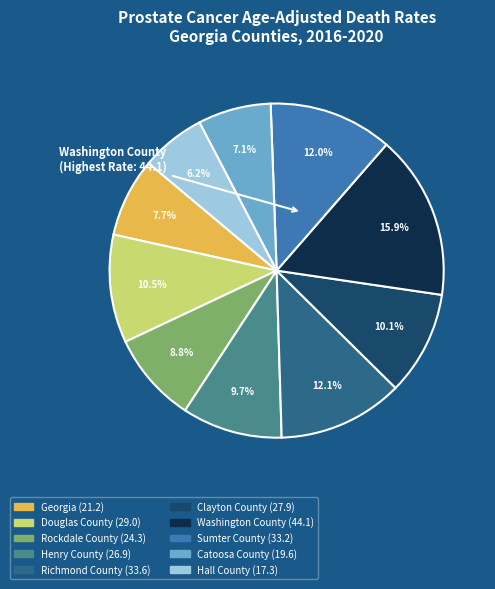

How many slices are in this pie chart?

10